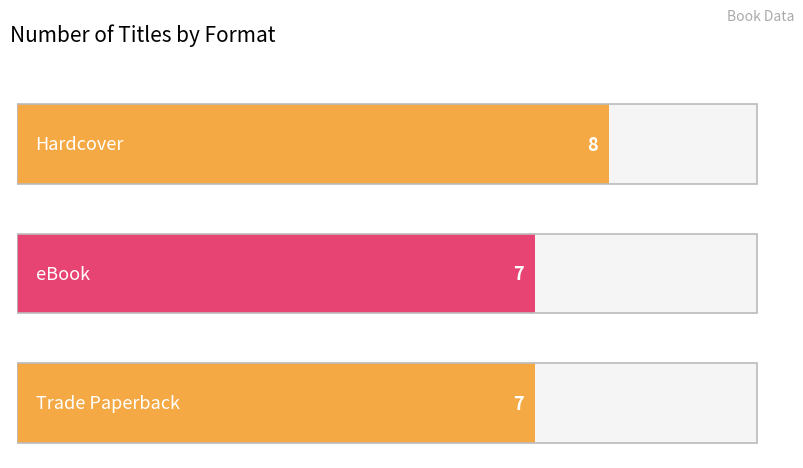

What is the value of the 2nd bar from the left?

7